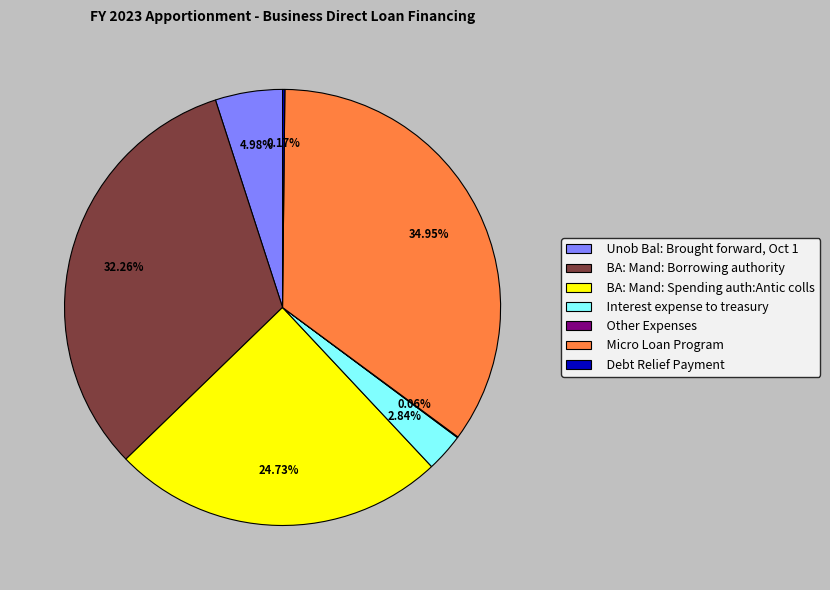

Combined, do Micro Loan Program and Interest expense to treasury account for over 50%?

No